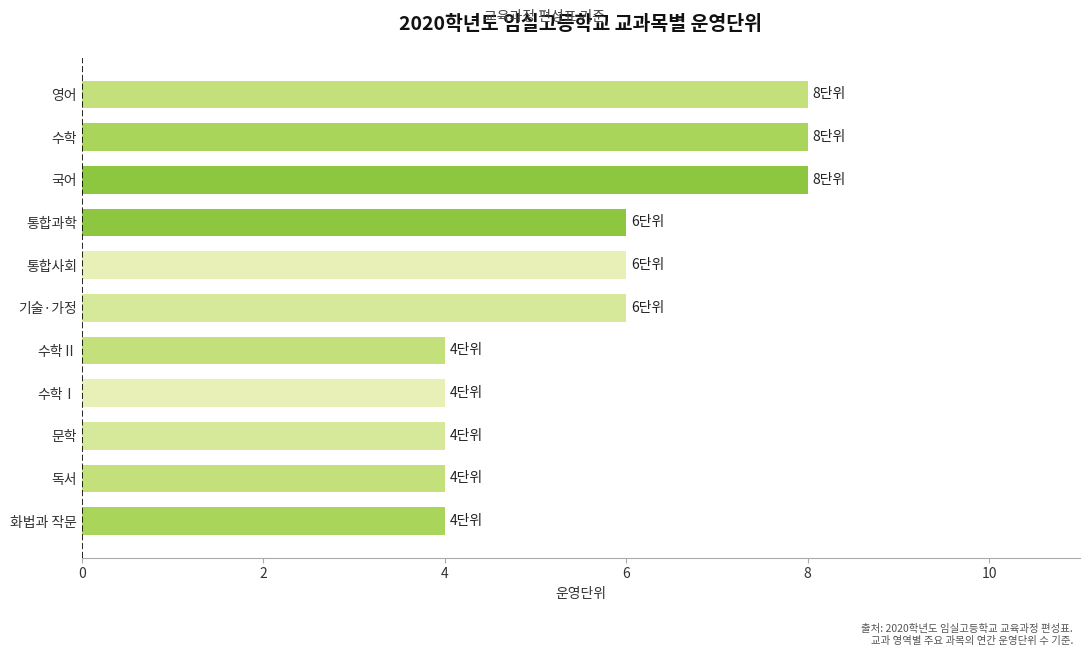

What is the difference between the second highest and second lowest values?

4